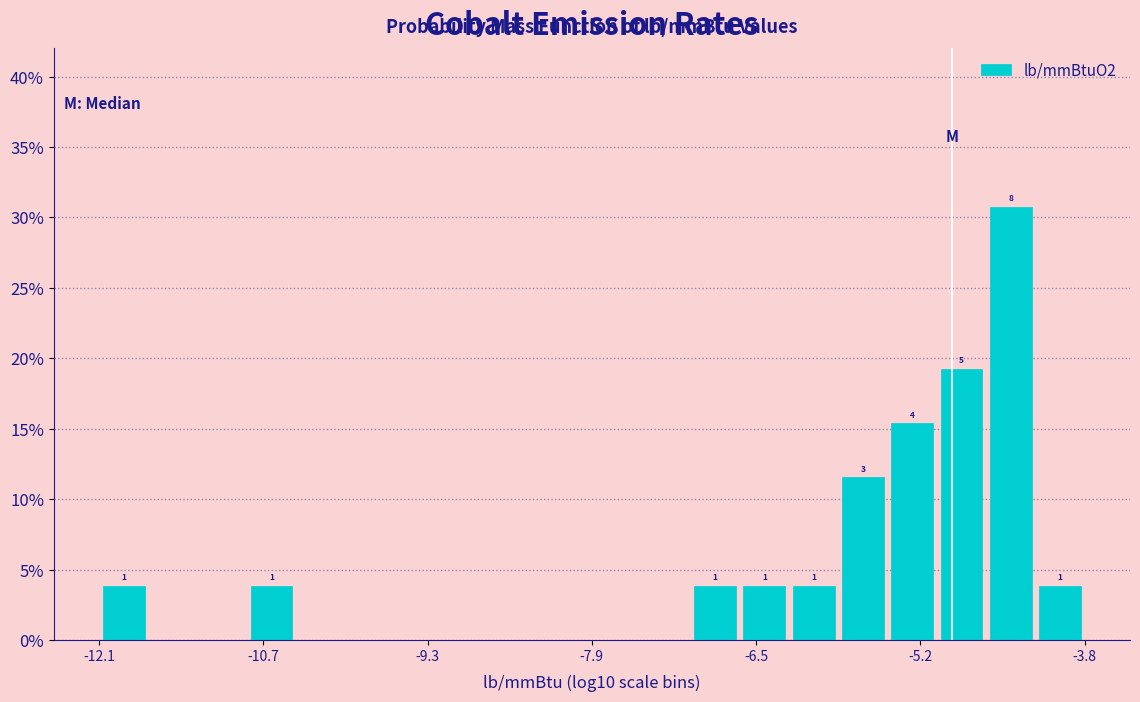

Read against the x-axis, roughly where is the centre of the tallest bar?

-4.4